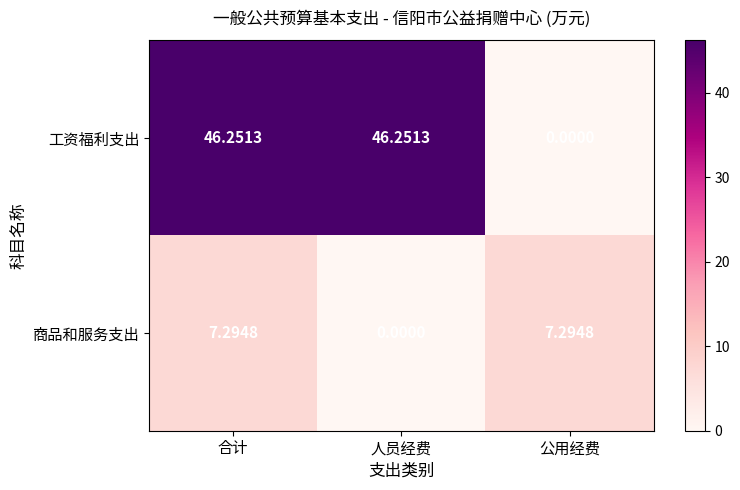

Between 人员经费 and 公用经费, which series saw the biggest shift?

工资福利支出